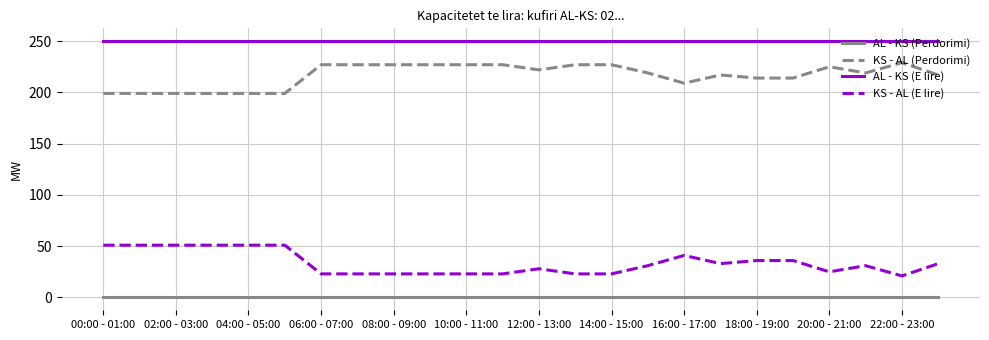

Rank the series by their maximum value, from highest to lowest.

AL - KS (E lire), KS - AL (Perdorimi), KS - AL (E lire), AL - KS (Perdorimi)